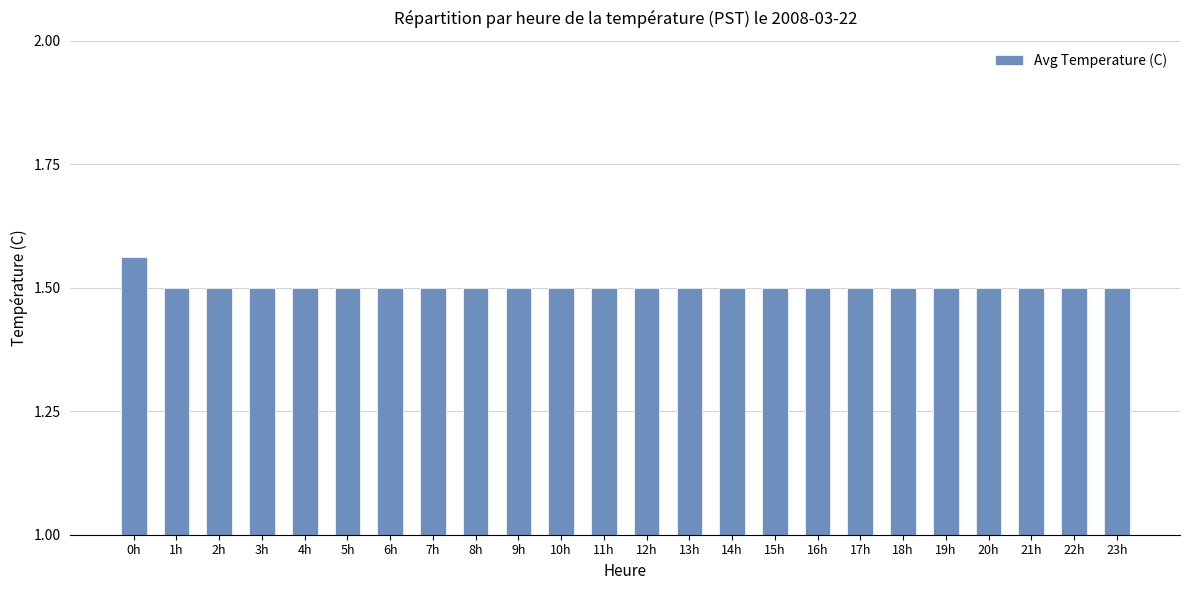

What is the value of the 12th bar from the left?

1.5